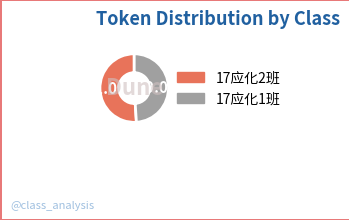

Is the sum of 17应化1班 and 17应化2班 greater than half?

Yes